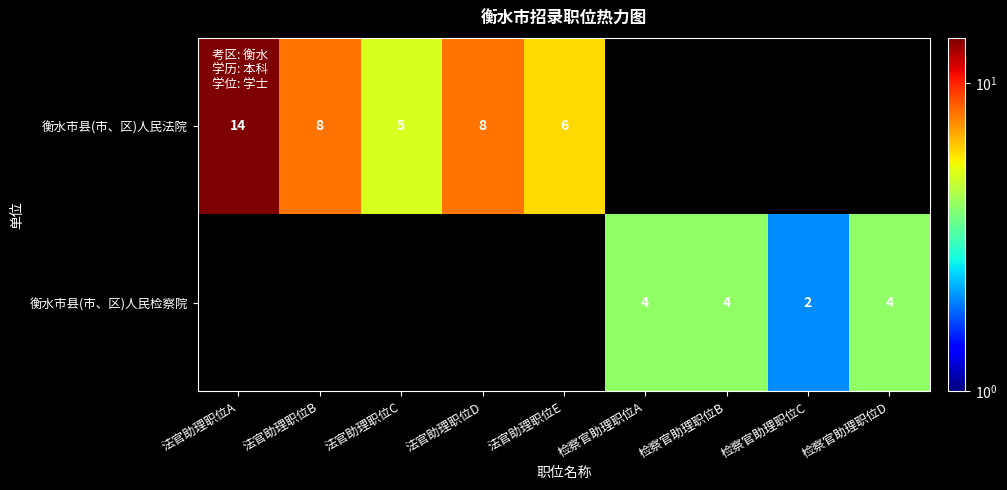

True or false: 衡水市县(市、区)人民检察院 has a value of 4 at 检察官助理职位D.

True